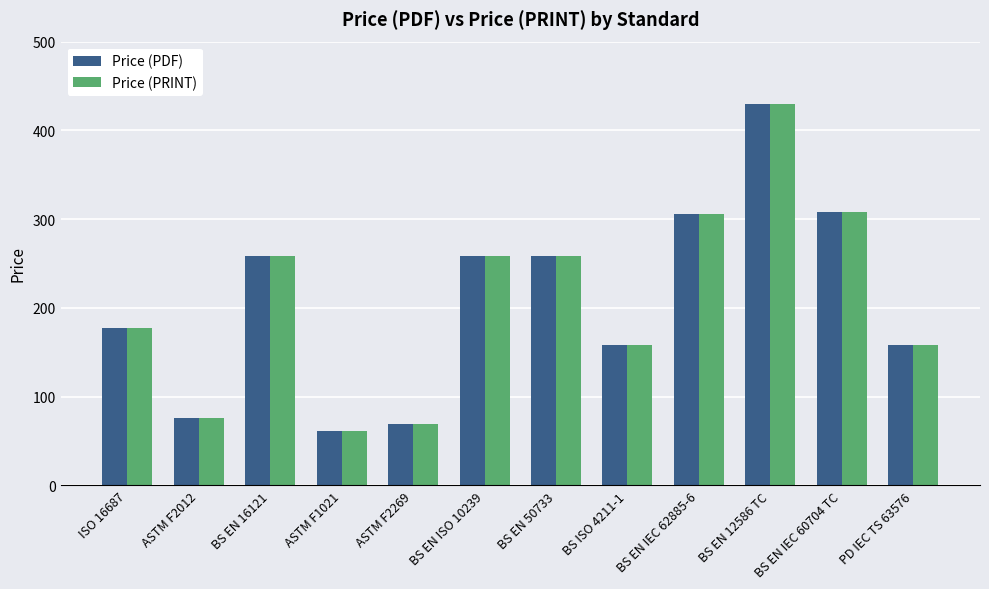

What is the difference between the maximum and second lowest values in the Price (PRINT) series?

361